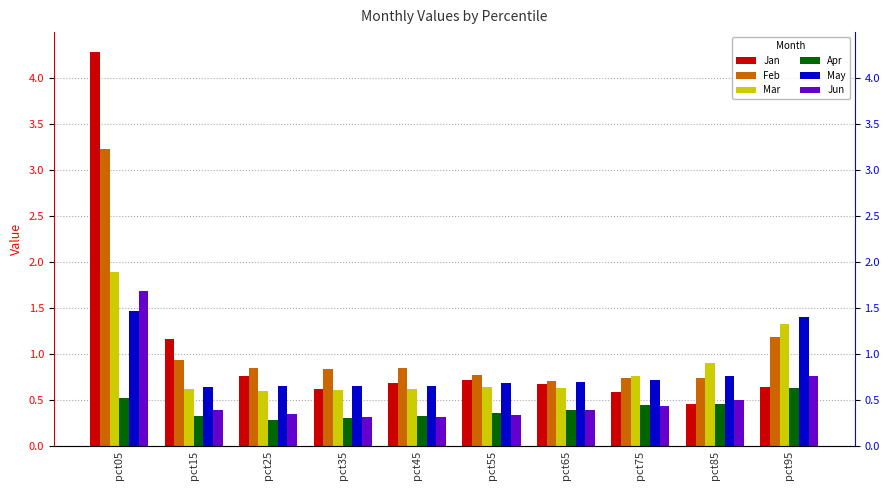

How many Apr values are between 0 and 1?

10